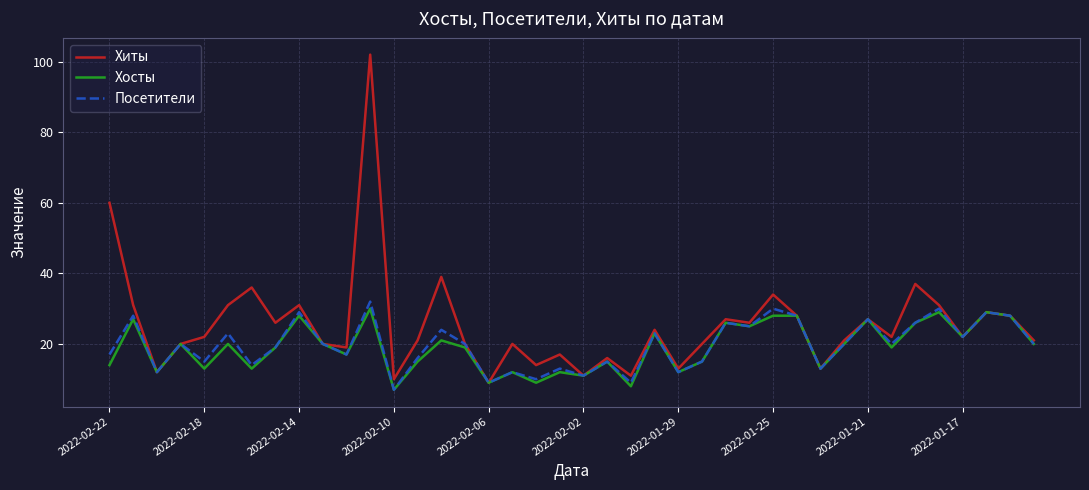

What is the maximum value for Посетители?

32